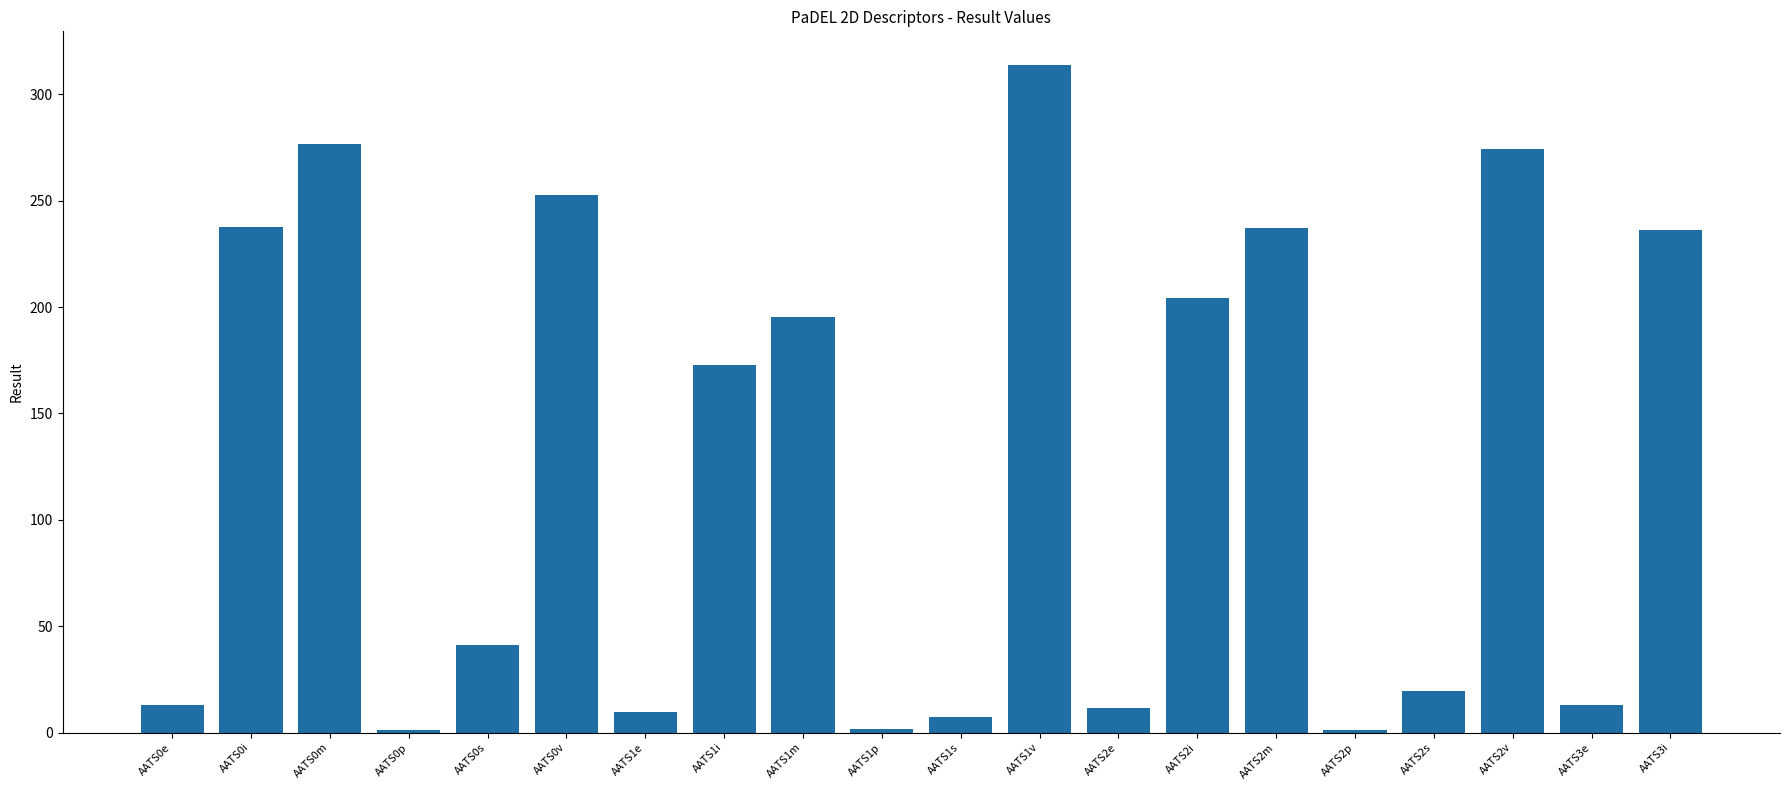

At which label does the data first exceed 172?

AATS0i